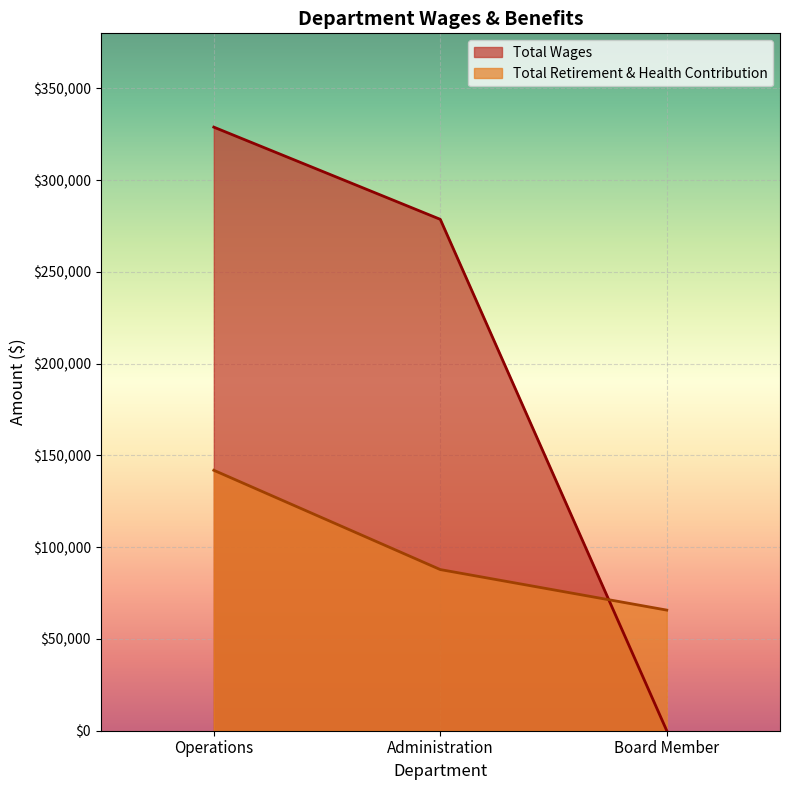

How many lines are shown in the chart?

2